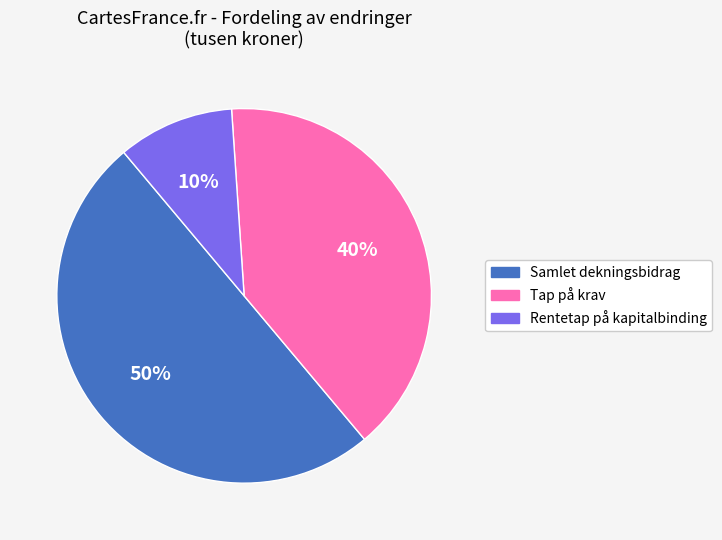

To the nearest percent, what is the average slice percentage?

33%